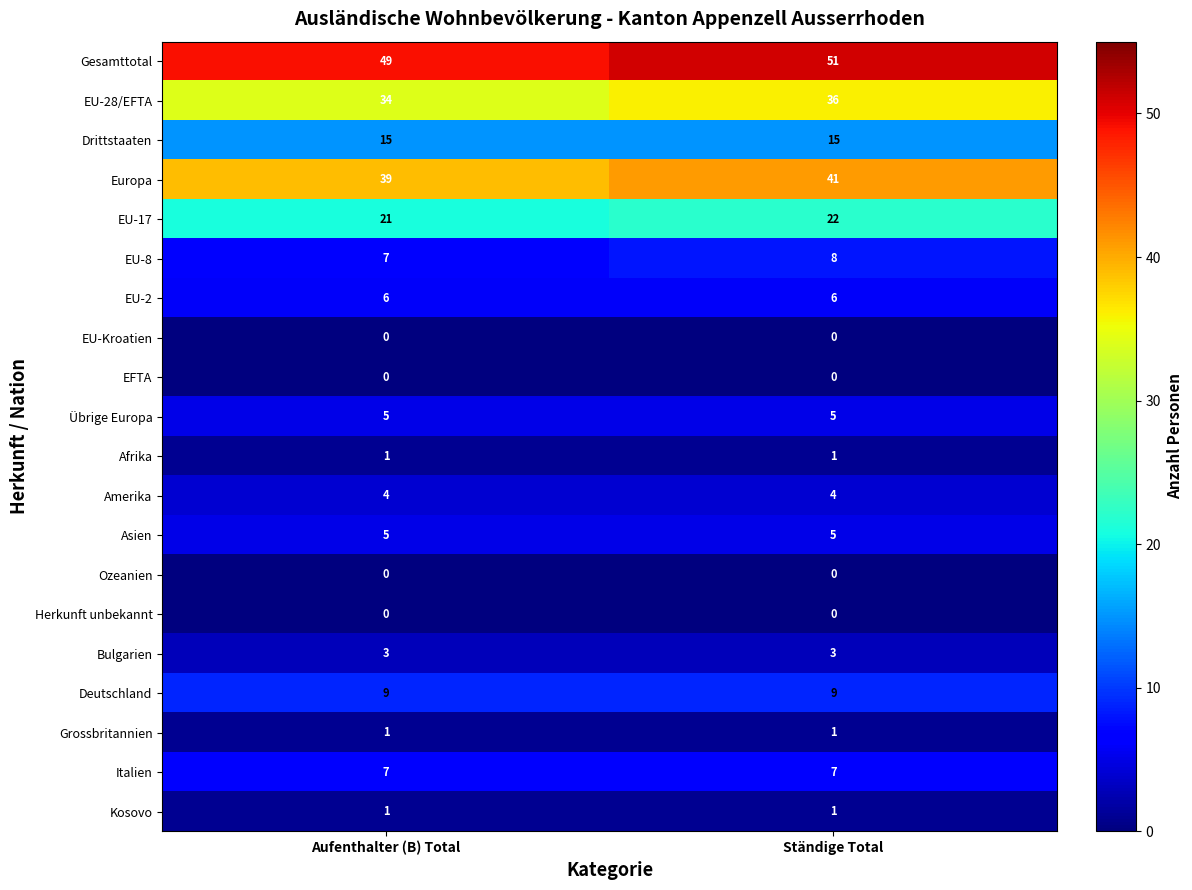

What value does the EU-17 series have at Aufenthalter (B) Total?

21